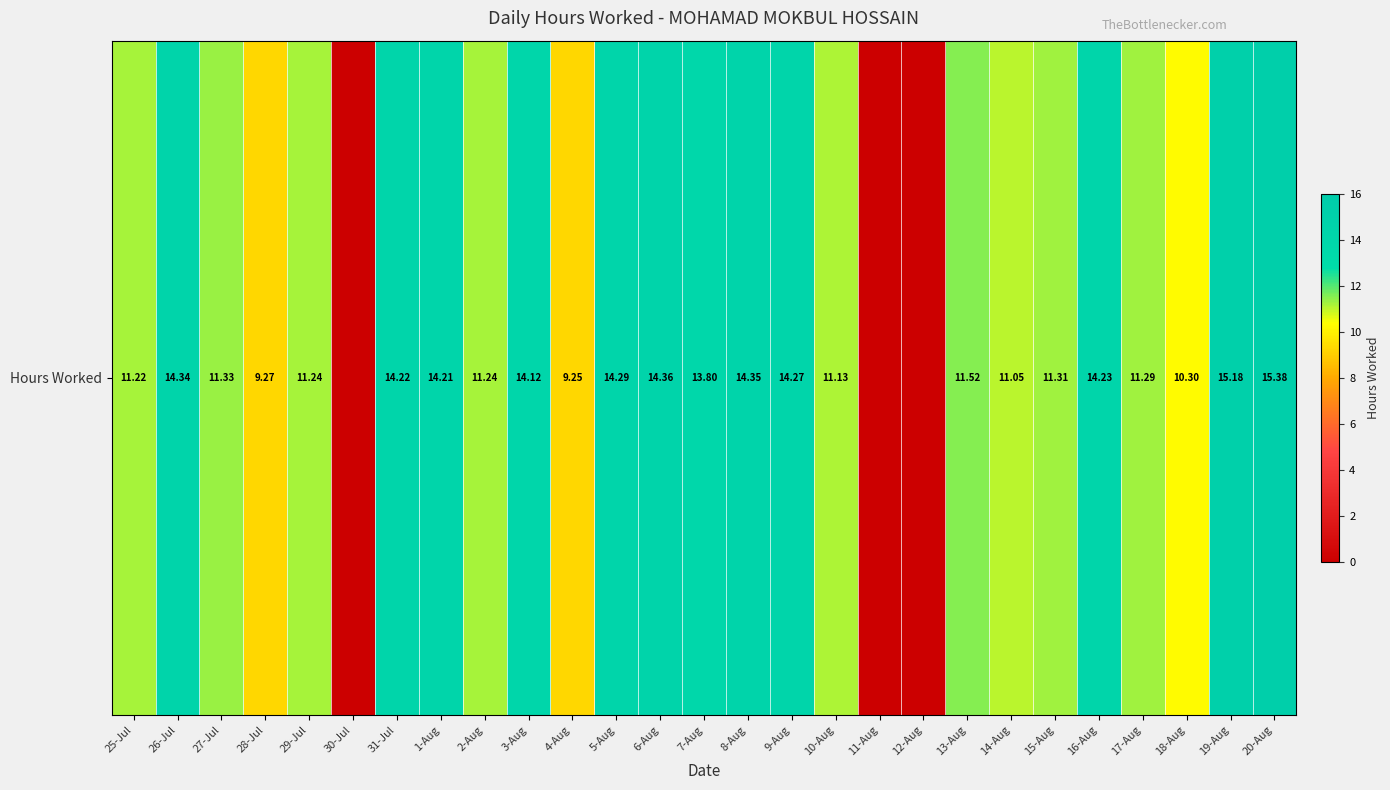

Rank the categories by value from highest to lowest.

20-Aug, 19-Aug, 6-Aug, 8-Aug, 26-Jul, 5-Aug, 9-Aug, 16-Aug, 31-Jul, 1-Aug, 3-Aug, 7-Aug, 13-Aug, 27-Jul, 15-Aug, 17-Aug, 29-Jul, 2-Aug, 25-Jul, 10-Aug, 14-Aug, 18-Aug, 28-Jul, 4-Aug, 30-Jul, 11-Aug, 12-Aug